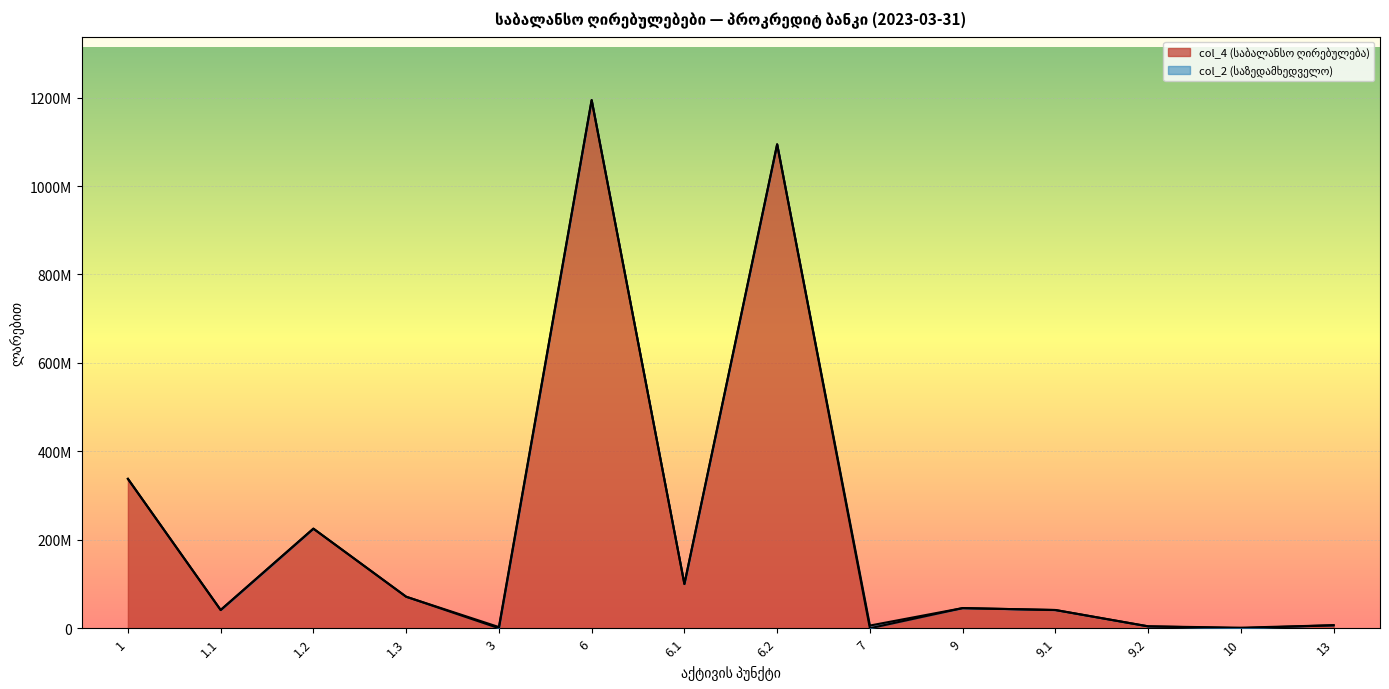

Where is the first local maximum?

1.2